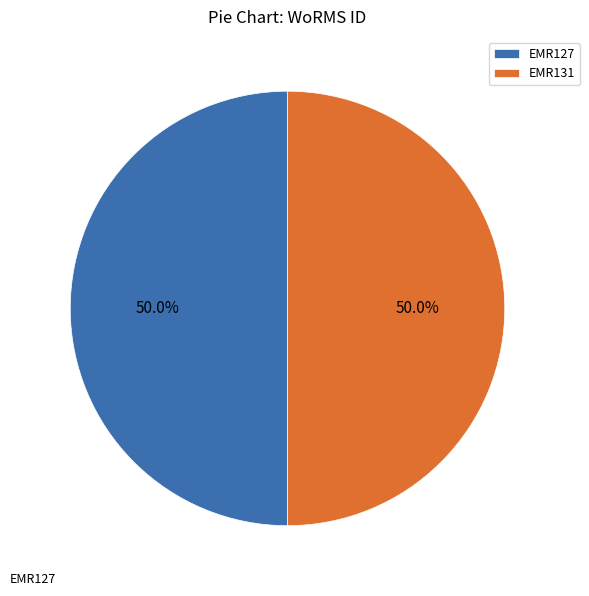

To the nearest percent, what is the combined percentage of EMR127 and EMR131?

100%